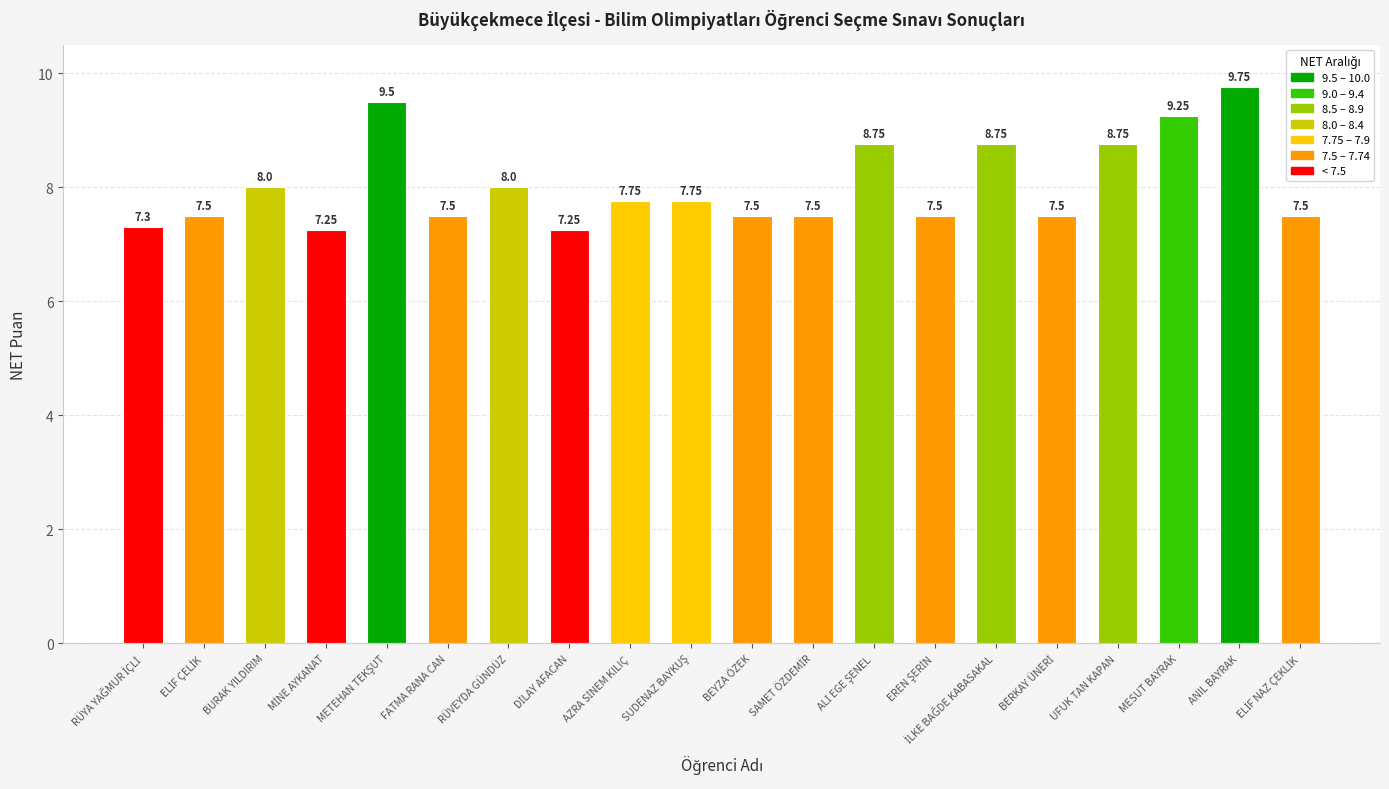

At which category does the chart reach its peak across all series?

ANIL BAYRAK